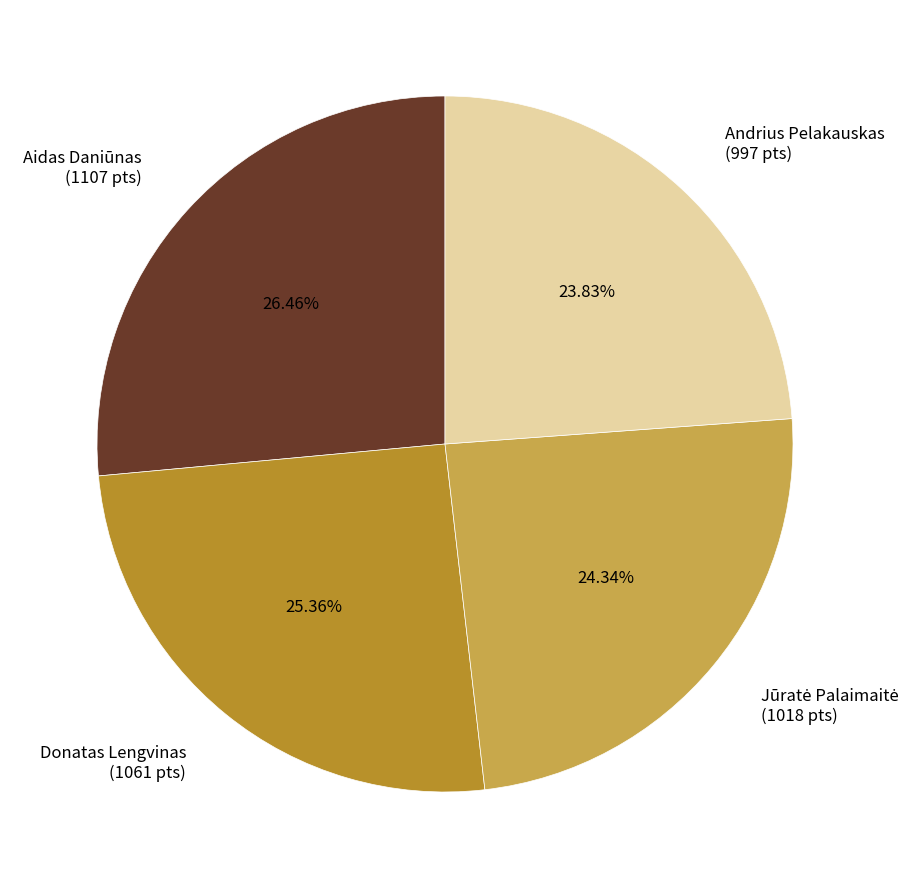

Does Andrius Pelakauskas (997 pts) account for over 50% of the chart?

No